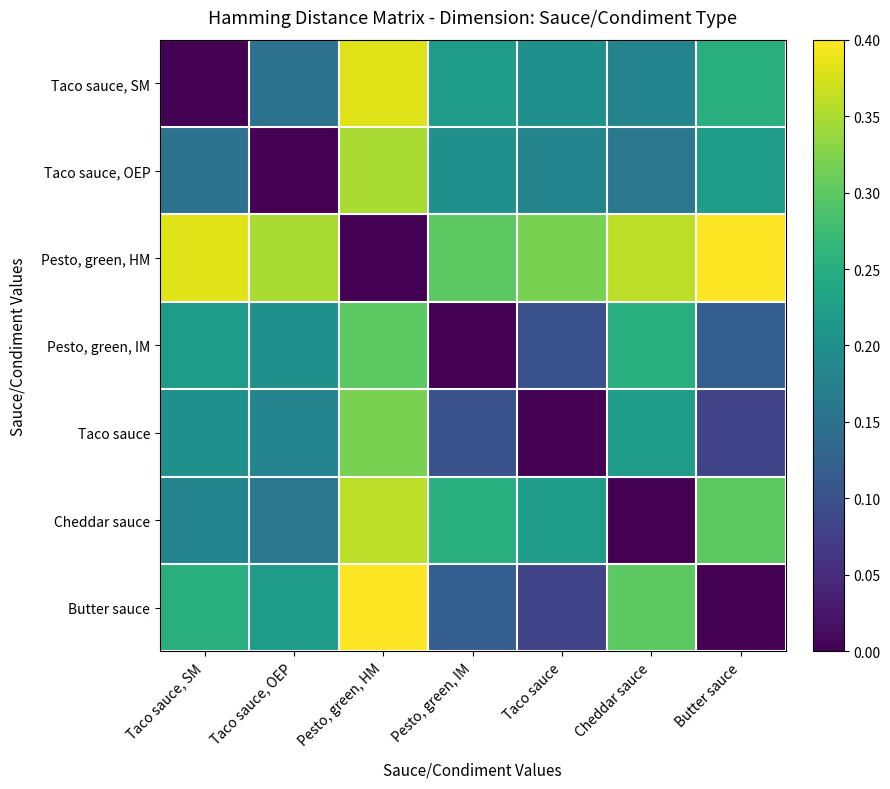

At which category is the sum across all series the highest?

Pesto, green, HM